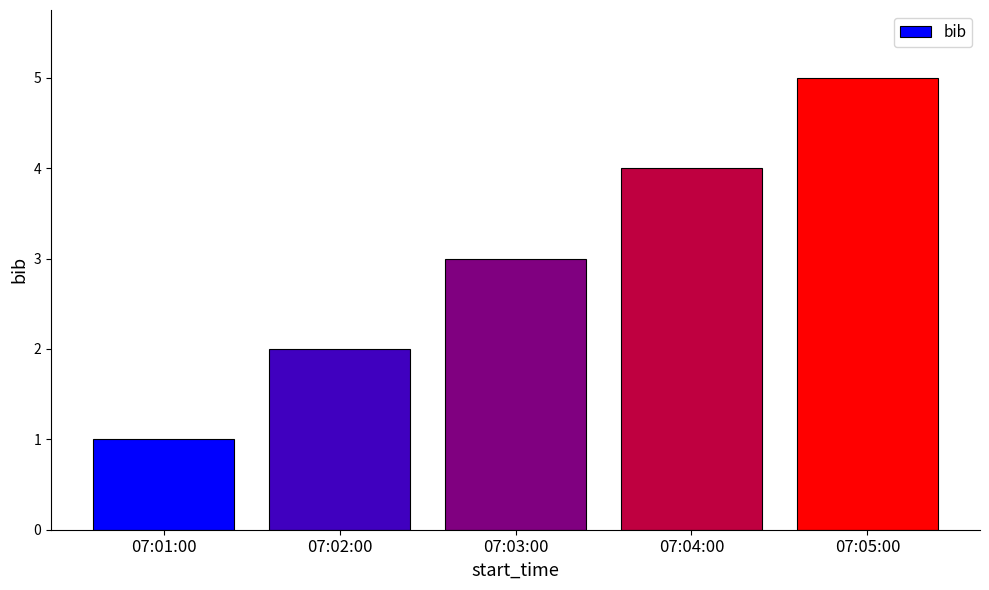

What is the change in value from 07:01:00 to 07:04:00?

+3